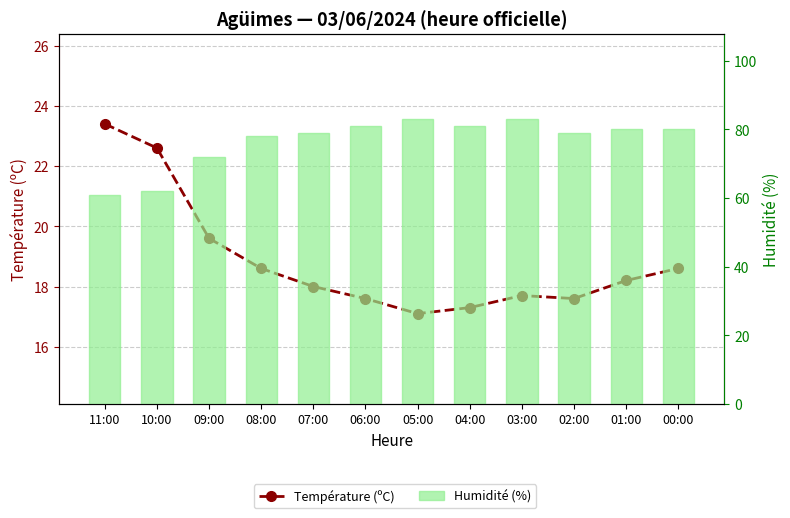

How many values in the Humidité (%) series exceed 80?

4